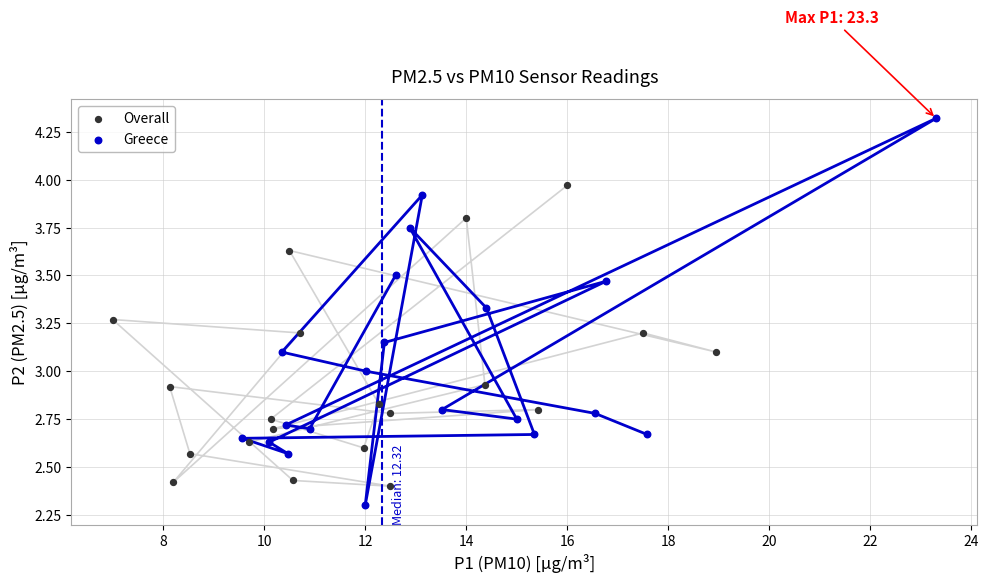

Which series reaches the maximum Y coordinate?

Greece